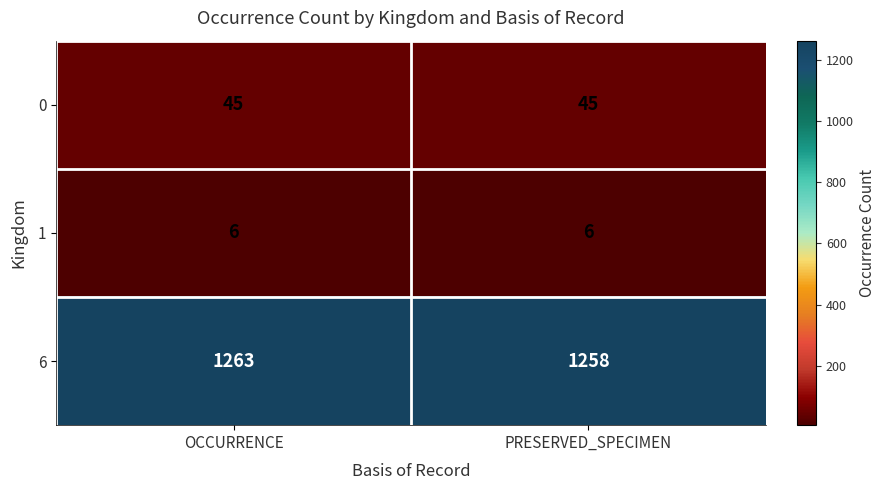

Which series has the largest total across all categories?

6